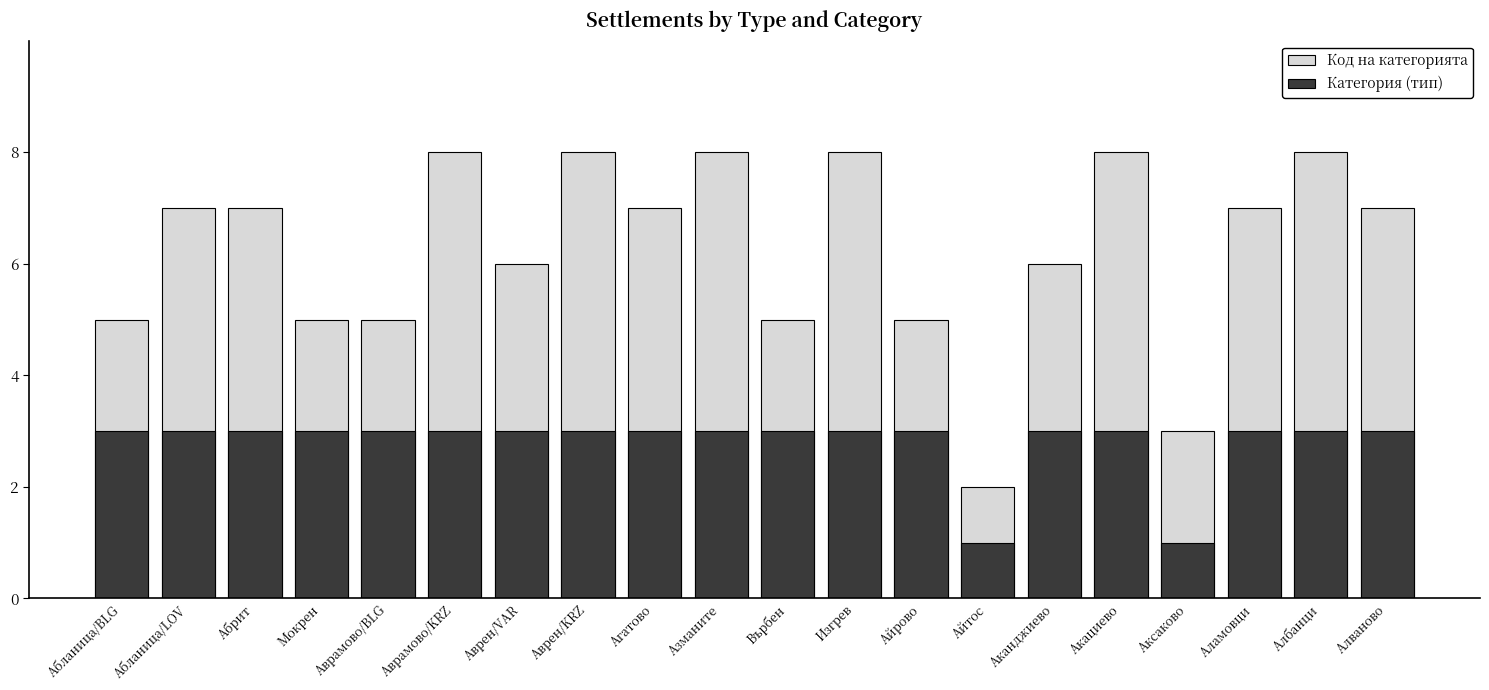

Is it true that Код на категорията equals 2 at Аврамово/BLG?

False